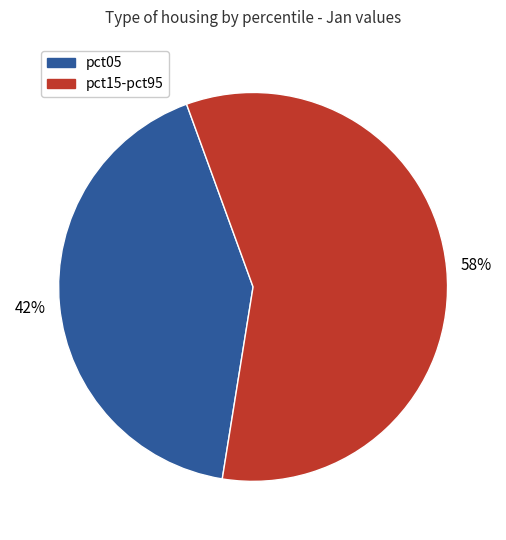

Is there any slice that represents more than half of the pie?

Yes